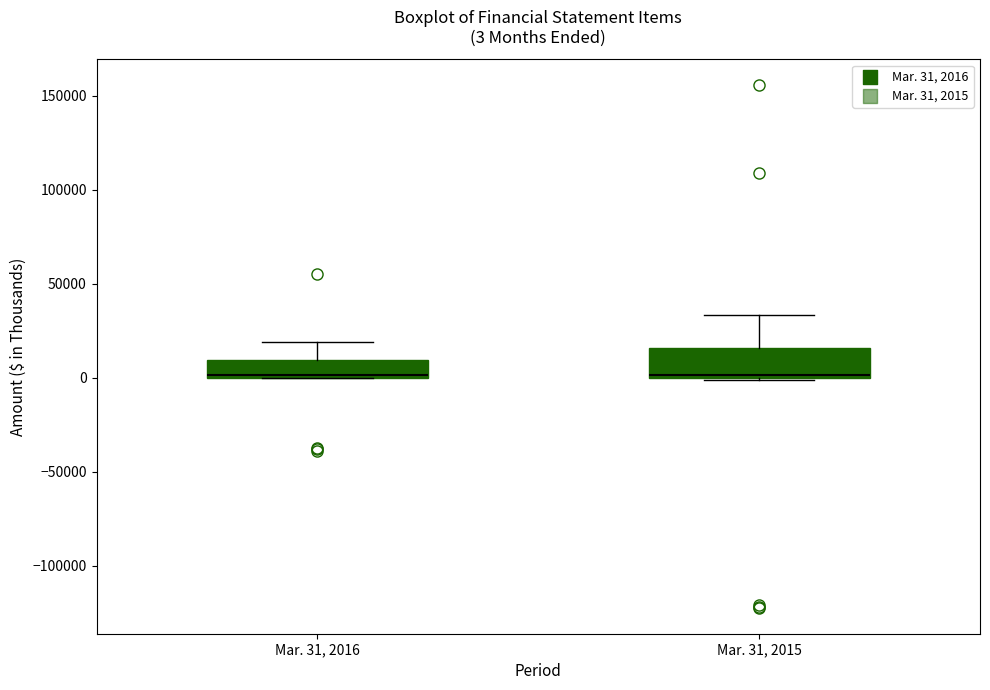

Comparing the boxes themselves (not the whiskers), which one is the tallest?

Mar. 31, 2015